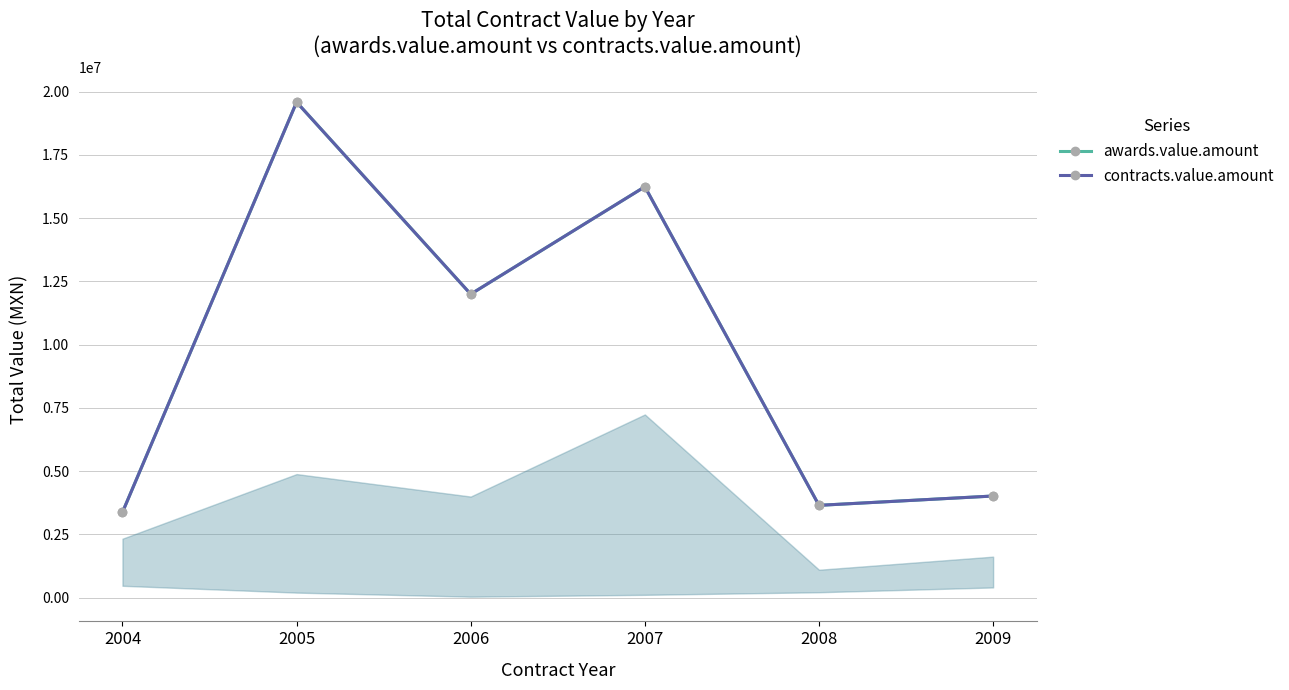

What is the difference between the contracts.value.amount values at 2007 and 2005?

3343960.0